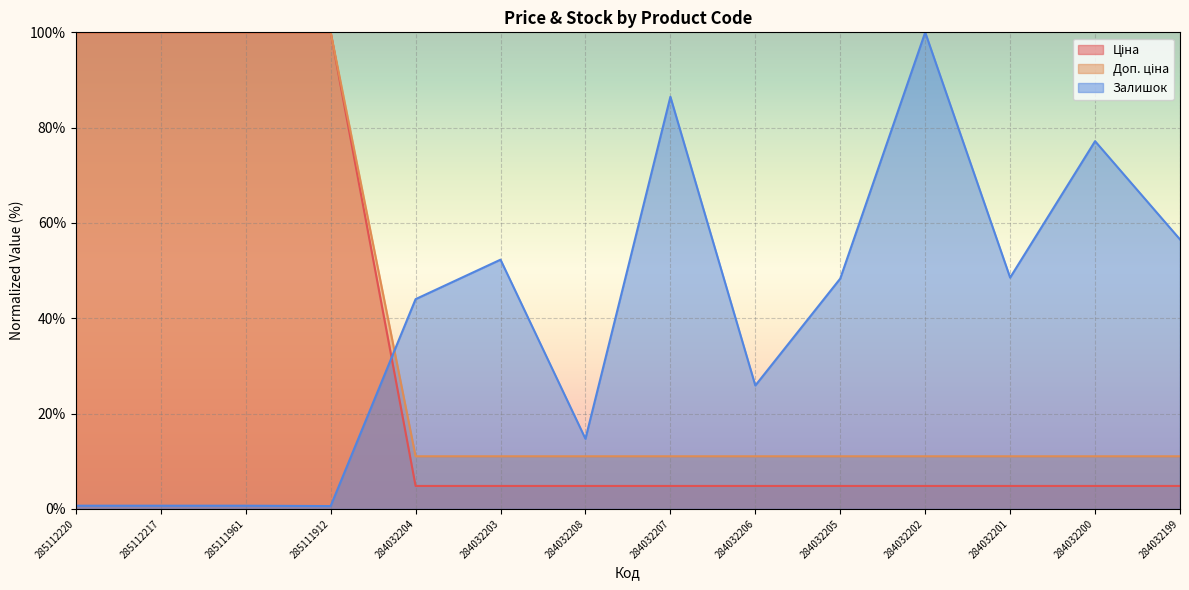

What is the difference between the Доп. ціна values at 285111961 and 284032208?

89.0